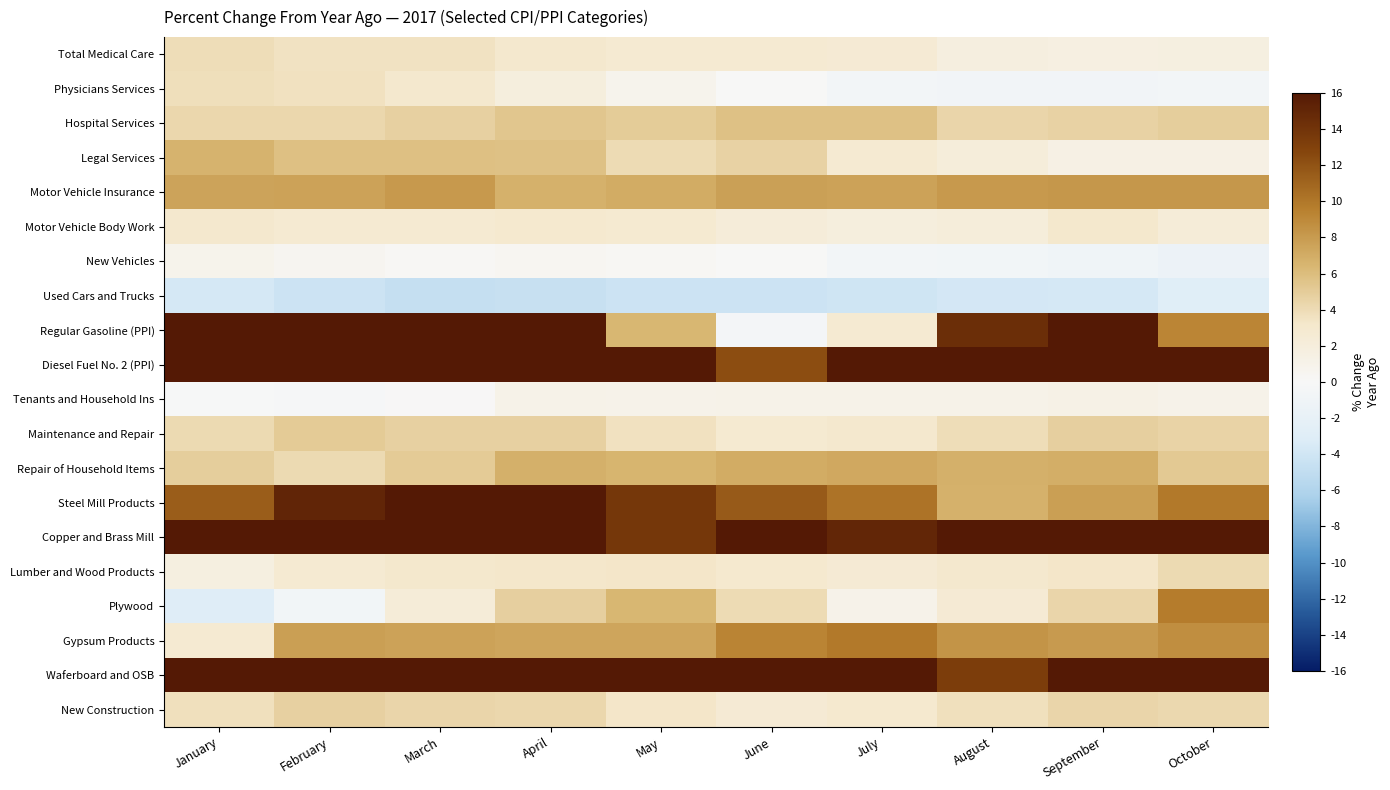

Reading left to right, extract all data points from this chart.

Total Medical Care: January=3.9	February=3.5	March=3.5	April=3.0	May=2.7	June=2.7	July=2.6	August=1.8	September=1.6	October=1.7
Physicians Services: January=3.8	February=3.6	March=3.0	April=1.9	May=0.8	June=0.0	July=-0.6	August=-0.8	September=-0.8	October=-0.6
Hospital Services: January=4.3	February=4.3	March=4.7	April=5.4	May=5.0	June=5.7	July=5.7	August=4.4	September=4.6	October=4.9
Legal Services: January=6.6	February=5.8	March=5.8	April=5.7	May=4.0	June=4.6	July=2.7	August=2.1	September=1.4	October=1.4
Motor Vehicle Insurance: January=7.5	February=7.6	March=8.1	April=6.7	May=7.0	June=7.7	July=7.6	August=8.1	September=8.2	October=8.2
Motor Vehicle Body Work: January=3.0	February=2.7	March=2.7	April=2.9	May=2.8	June=2.2	July=1.9	August=2.1	September=3.1	October=2.3
New Vehicles: January=0.9	February=0.5	March=0.2	April=0.4	May=0.3	June=0.0	July=-0.6	August=-0.7	September=-1.0	October=-1.4
Used Cars and Trucks: January=-3.7	February=-4.3	March=-4.7	April=-4.6	May=-4.3	June=-4.3	July=-4.1	August=-3.8	September=-3.7	October=-2.9
Regular Gasoline (PPI): January=32.3	February=47.5	March=33.5	April=26.0	May=6.4	June=-0.5	July=2.7	August=14.4	September=24.1	October=9.2
Diesel Fuel No. 2 (PPI): January=34.8	February=44.0	March=35.3	April=33.2	May=23.3	June=12.3	July=20.4	August=29.7	September=28.0	October=36.8
Tenants and Household Ins: January=-0.1	February=-0.3	March=0.1	April=1.1	May=1.0	June=1.1	July=1.1	August=1.1	September=1.2	October=1.0
Maintenance and Repair: January=4.1	February=5.1	March=4.7	April=4.7	May=3.6	June=2.8	July=3.0	August=3.9	September=4.8	October=4.5
Repair of Household Items: January=4.9	February=4.1	March=5.1	April=6.8	May=6.5	June=7.0	July=7.2	August=6.8	September=6.9	October=5.2
Steel Mill Products: January=11.4	February=15.1	March=18.8	April=16.8	May=13.8	June=11.6	July=10.2	August=6.7	September=7.8	October=9.9
Copper and Brass Mill: January=19.9	February=25.5	March=16.6	April=19.6	May=13.8	June=17.6	July=15.0	August=18.2	September=27.8	October=24.4
Lumber and Wood Products: January=1.7	February=2.7	March=3.1	April=3.2	May=3.3	June=2.9	July=2.6	August=3.0	September=3.3	October=4.1
Plywood: January=-3.0	February=-0.7	March=2.3	April=4.8	May=6.4	June=4.0	July=1.0	August=2.6	September=4.4	October=9.7
Gypsum Products: January=2.7	February=7.8	March=7.6	April=7.4	May=7.4	June=9.3	July=9.9	August=8.4	September=8.0	October=8.7
Waferboard and OSB: January=17.8	February=30.4	March=24.9	April=25.5	May=22.4	June=20.9	July=18.1	August=13.3	September=19.8	October=16.9
New Construction: January=3.7	February=4.7	March=4.4	April=4.3	May=3.3	June=2.6	July=2.9	August=3.7	September=4.4	October=4.2